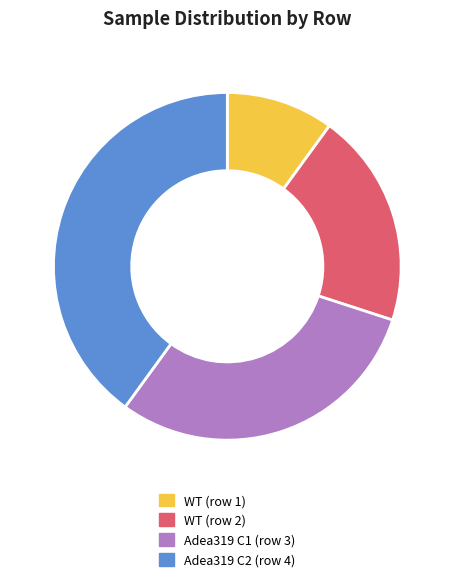

Is it true that WT (row 2) is 20% of the pie?

True